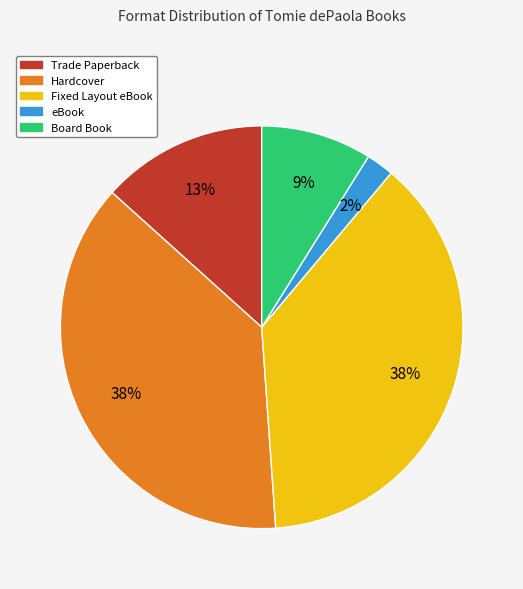

To the nearest percent, what is the difference between the eBook and Fixed Layout eBook slice percentages?

36%